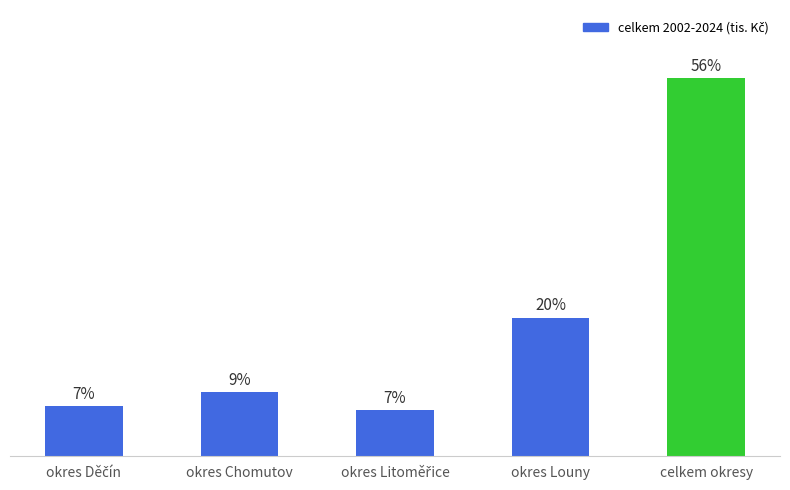

What is the label of the 4th bar from the left?

okres Louny